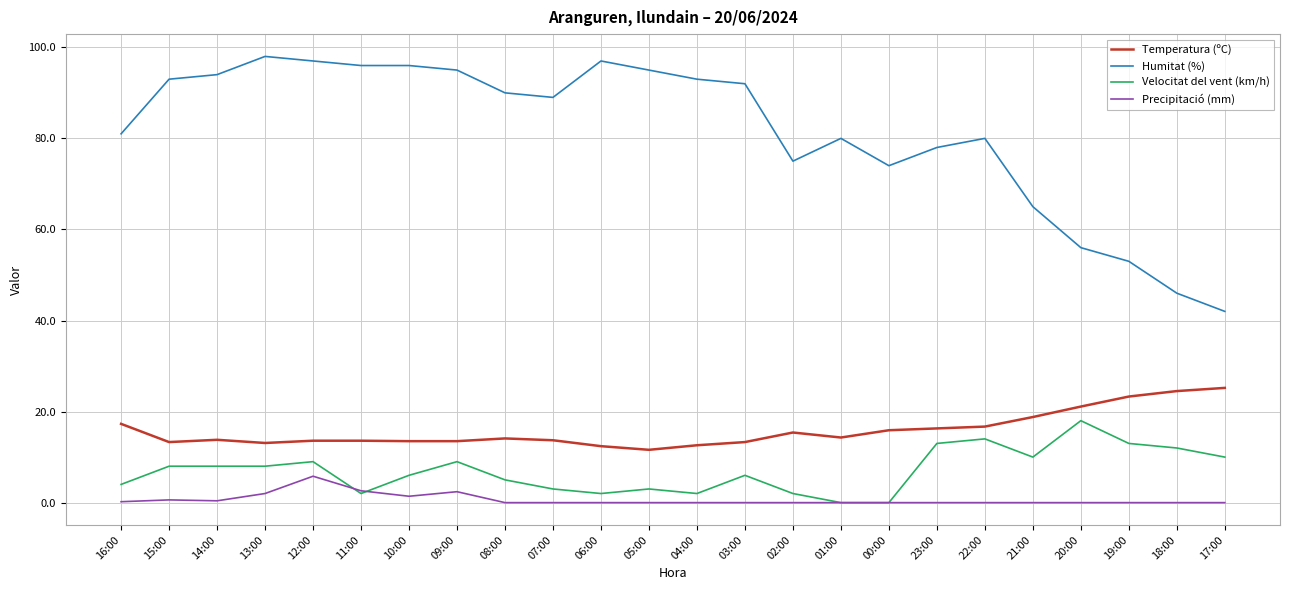

What is the highest value of the Temperatura (ºC) series?

25.2